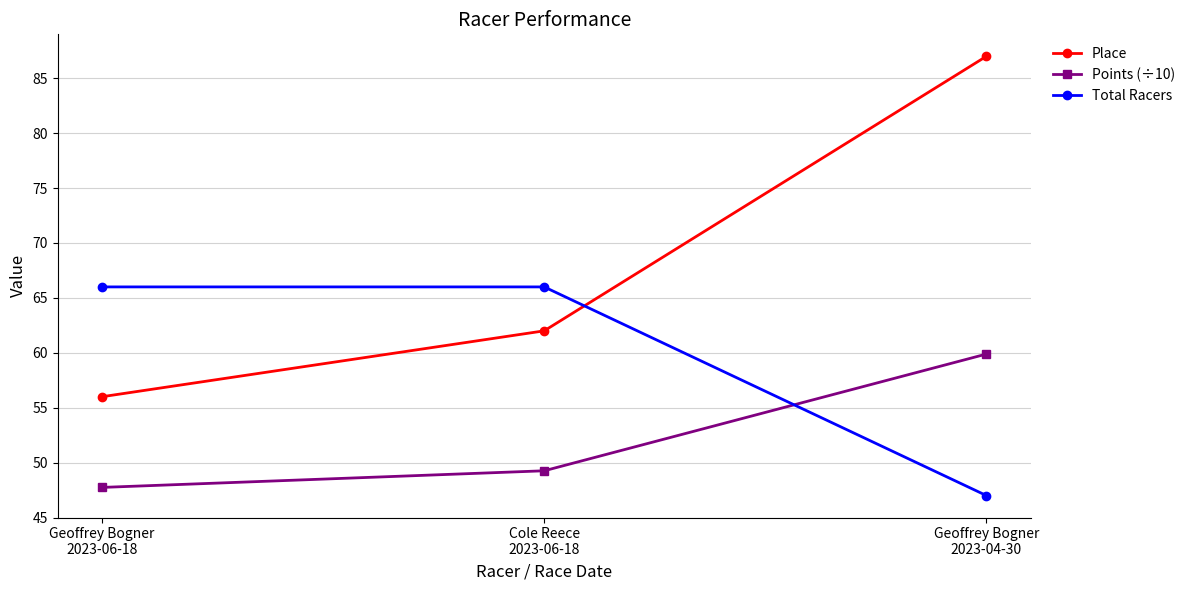

Which series changed the most between Geoffrey Bogner
2023-06-18 and Geoffrey Bogner
2023-04-30?

Place